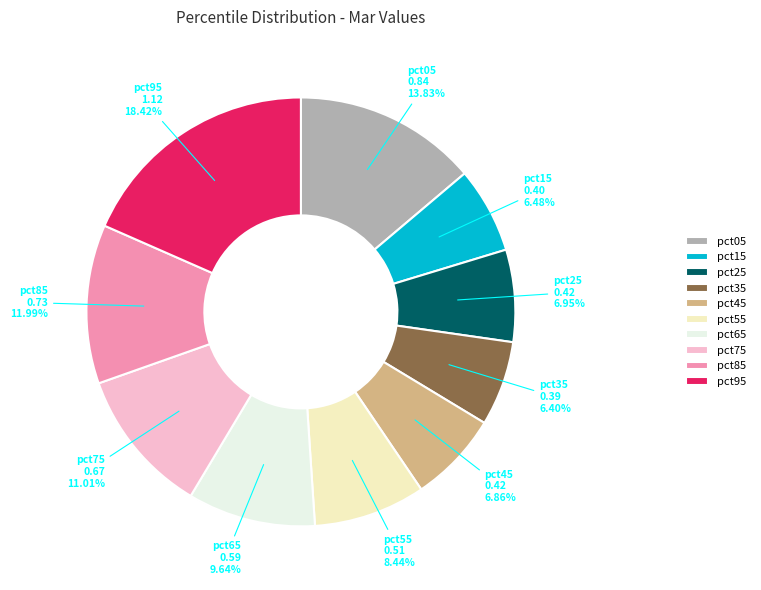

How many segments does this pie chart have?

10